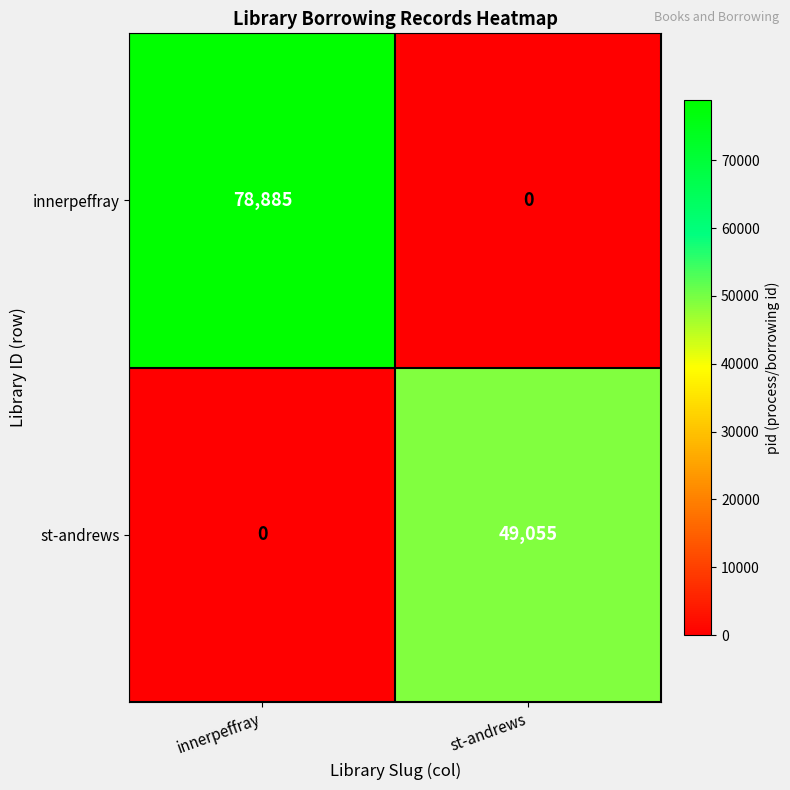

Where is innerpeffray nearest to the value 39442?

st-andrews